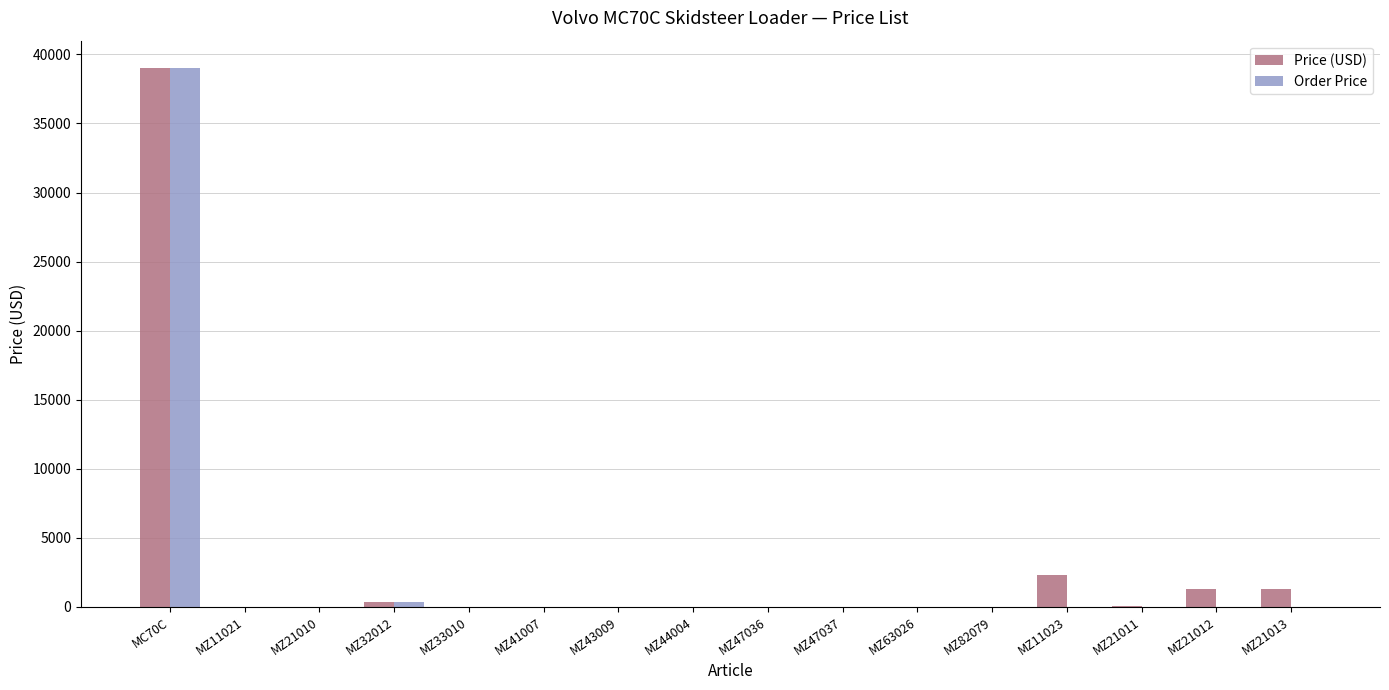

How many groups of bars are there?

16